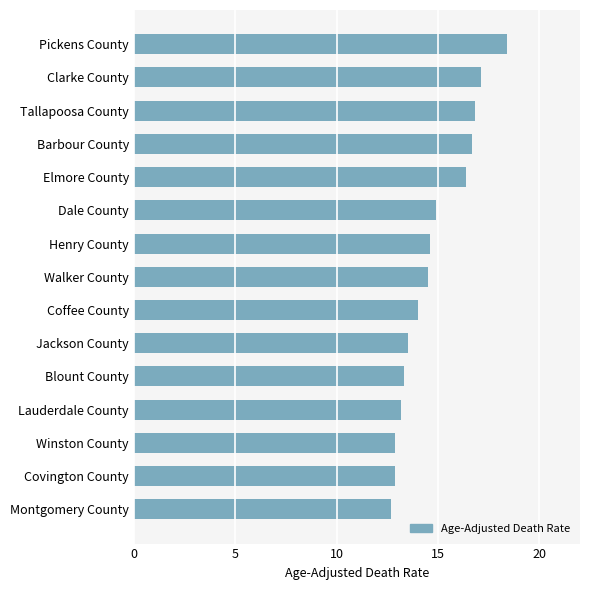

What is the ratio of the value at Elmore County to the value at Henry County?

1.1